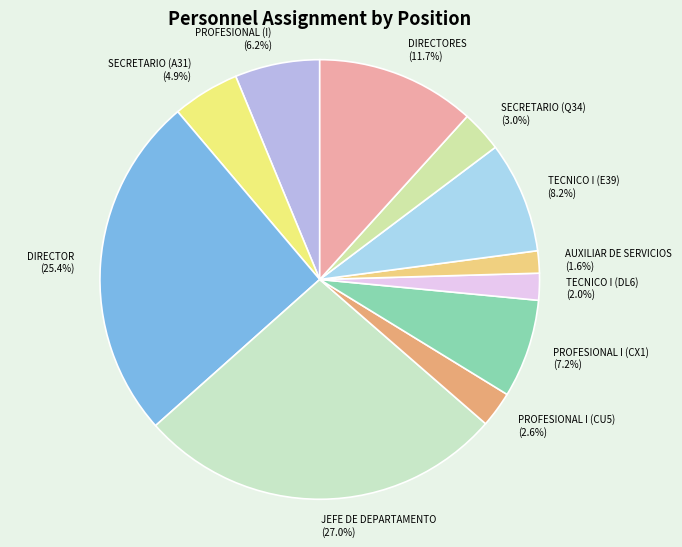

To the nearest percent, what percentage of the pie is PROFESIONAL (I)?

6%